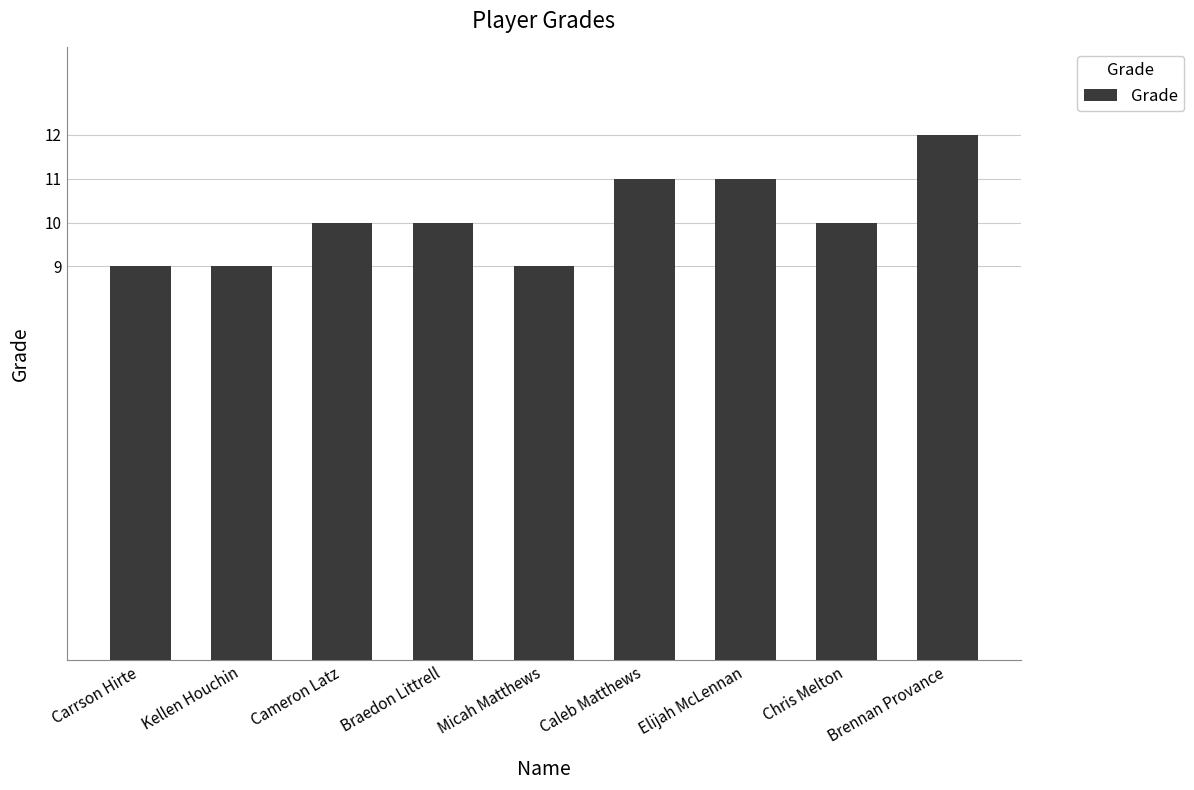

Count the number of categories in the chart.

9